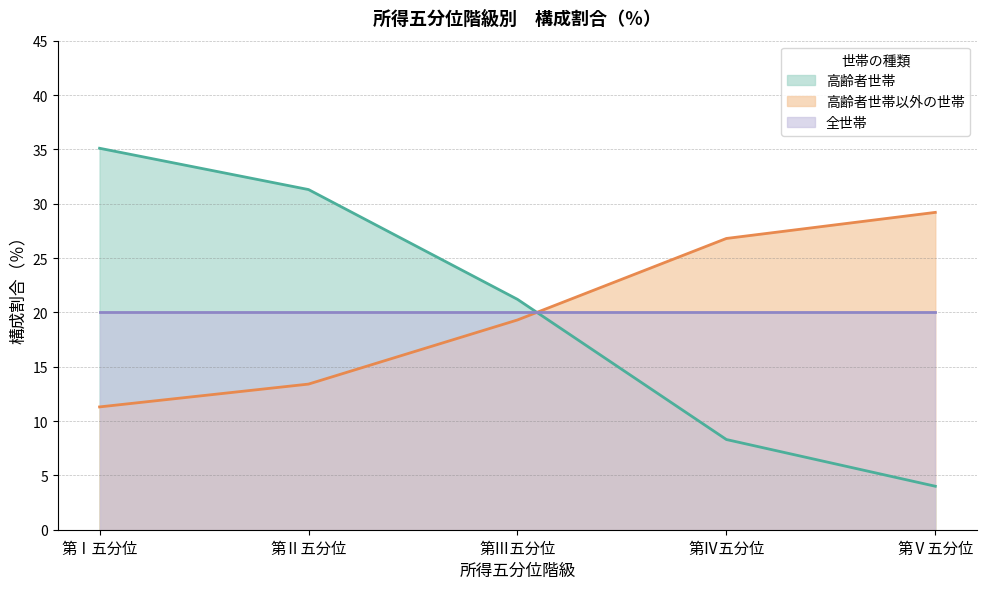

How many values in the 高齢者世帯以外の世帯 series are below 19?

2